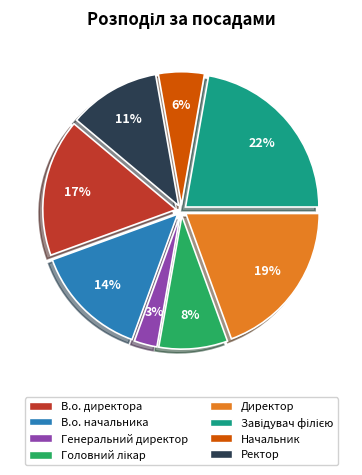

Do Начальник and Ректор together represent more than half of the pie?

No